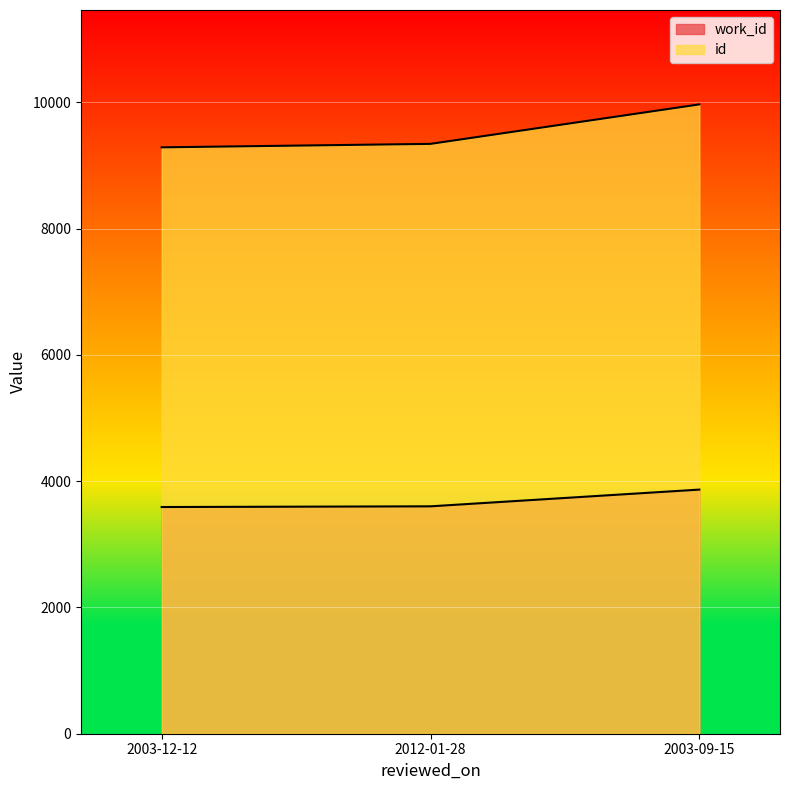

What is the minimum value shown in the chart?

3590